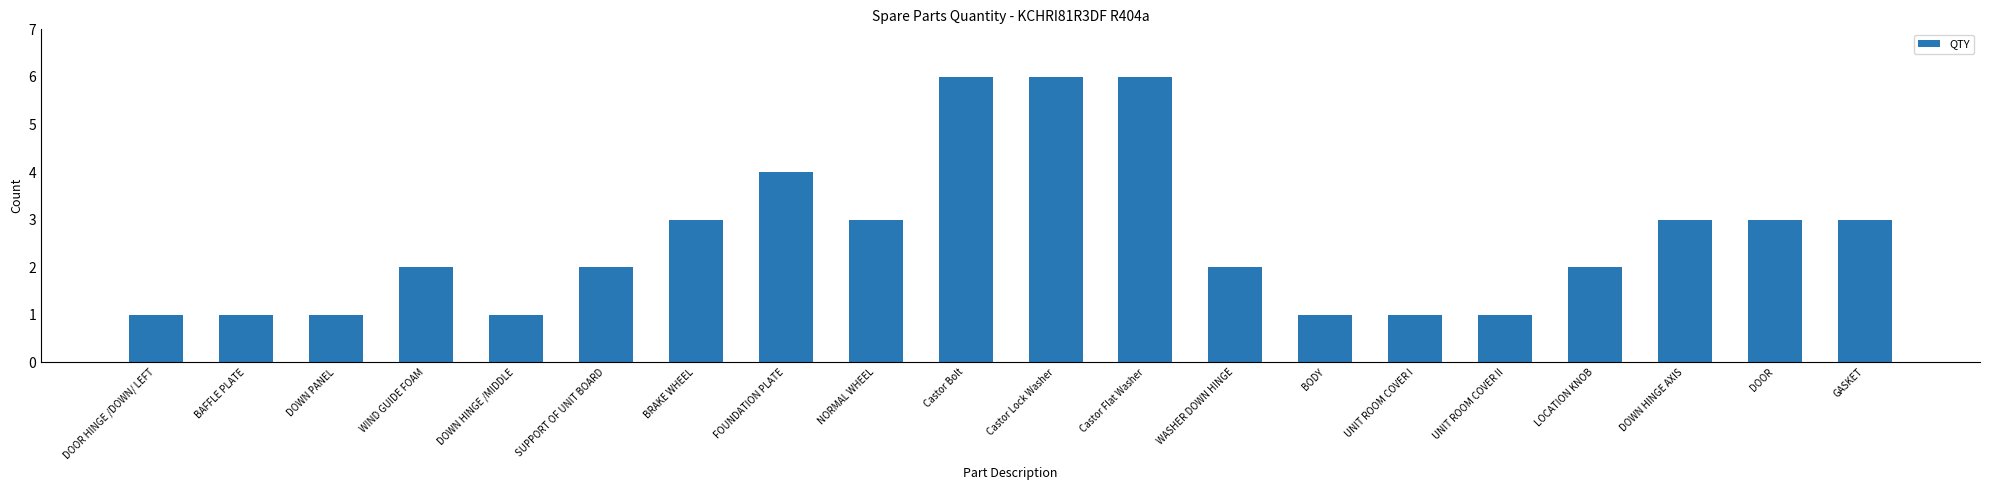

Between Castor Bolt and GASKET, which is larger?

Castor Bolt